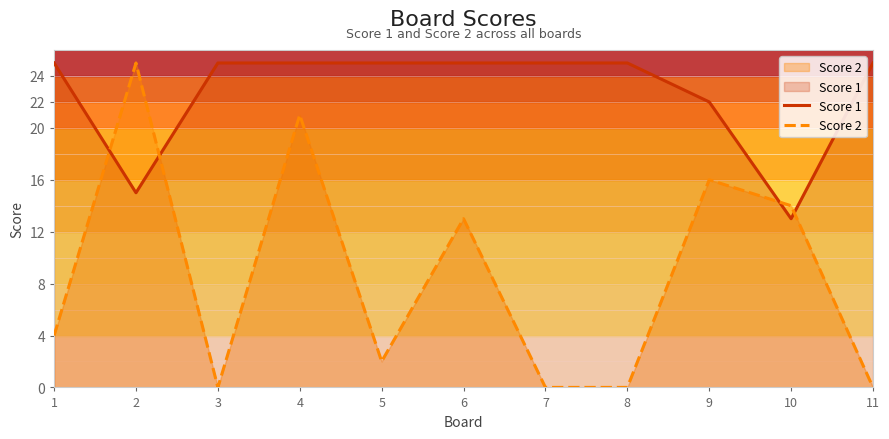

Where is Score 1 nearest to the value 19?

9